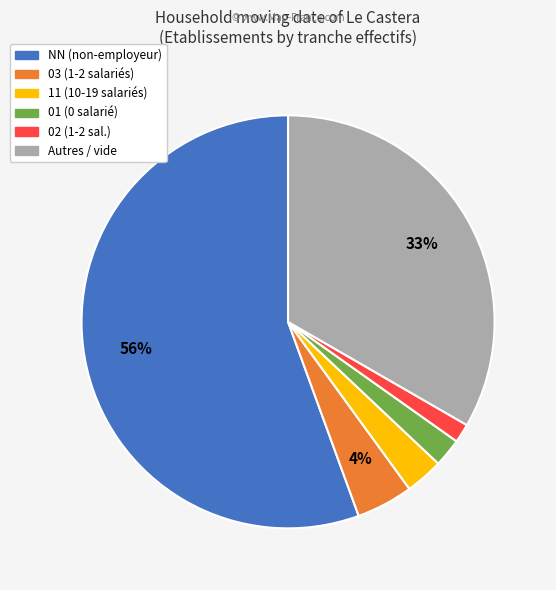

To the nearest percent, what is the average slice percentage?

17%